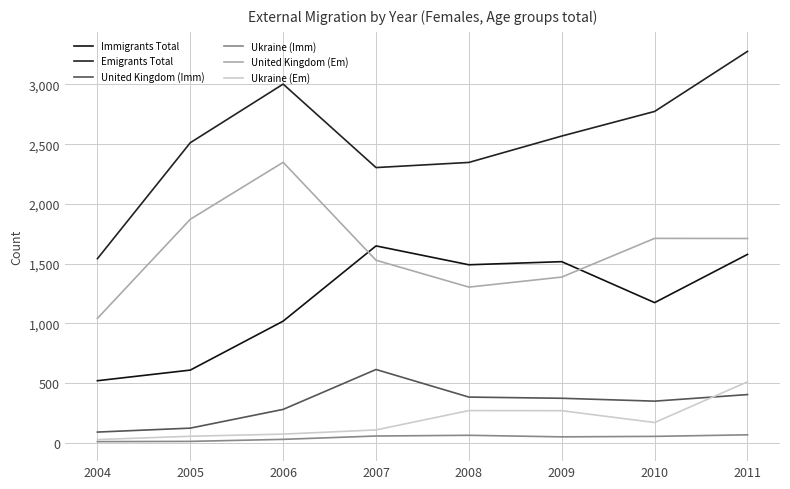

What is the difference between the highest and lowest values at 2008?

2285